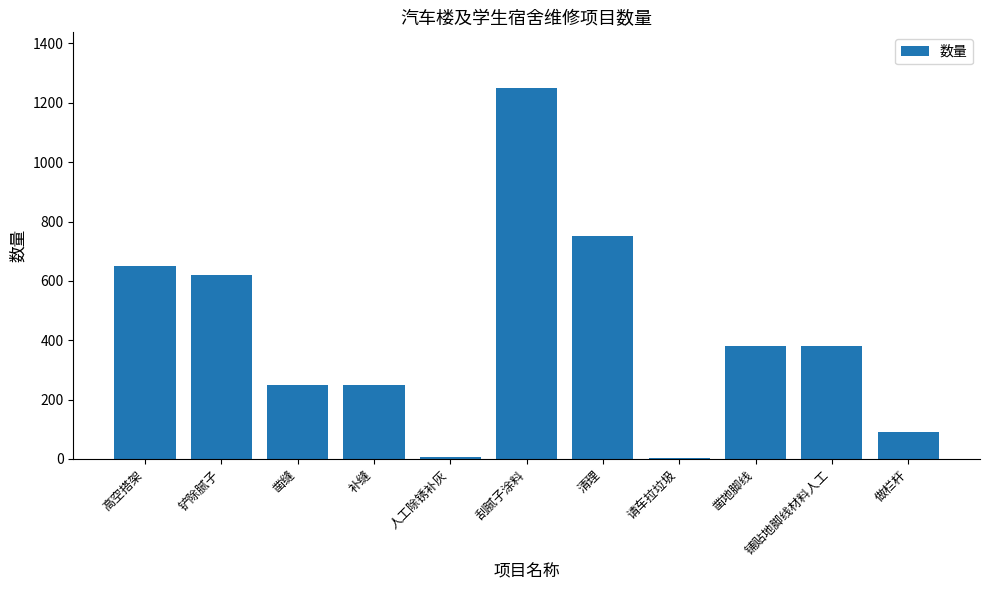

At which label is the value closest to 626?

铲除腻子